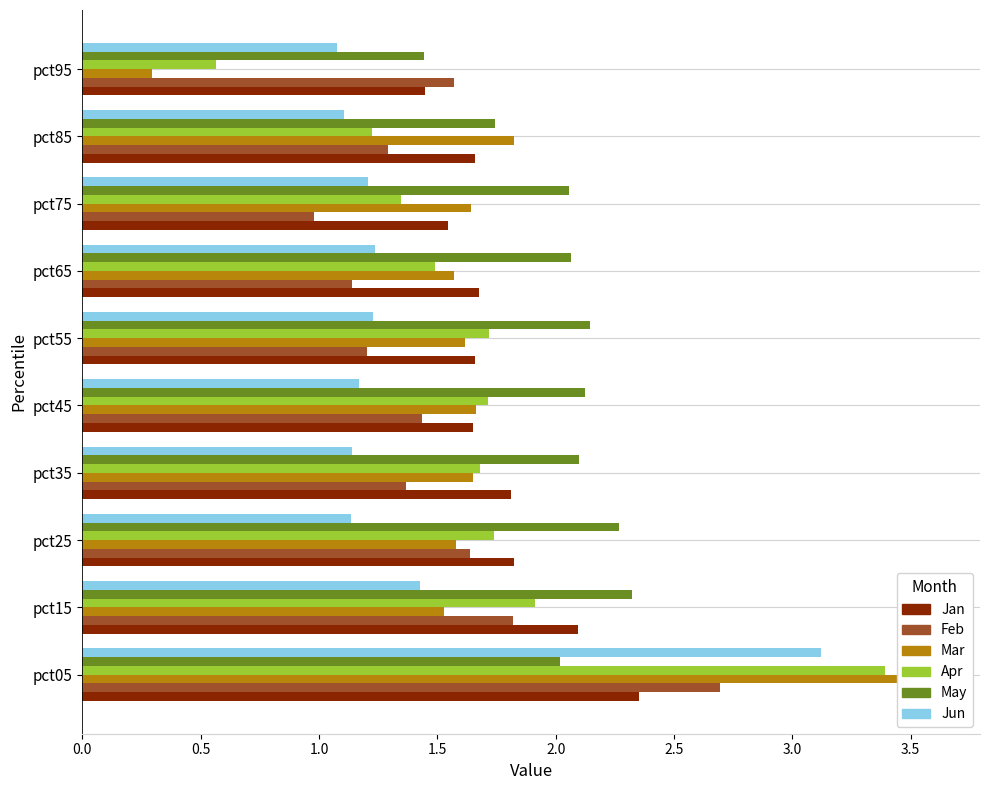

Reading left to right, list all the values displayed in this chart.

Jan: 2.4	2.1	1.8	1.8	1.6	1.7	1.7	1.5	1.7	1.4
Feb: 2.7	1.8	1.6	1.4	1.4	1.2	1.1	1.0	1.3	1.6
Mar: 3.6	1.5	1.6	1.7	1.7	1.6	1.6	1.6	1.8	0.3
Apr: 3.4	1.9	1.7	1.7	1.7	1.7	1.5	1.3	1.2	0.6
May: 2.0	2.3	2.3	2.1	2.1	2.1	2.1	2.1	1.7	1.4
Jun: 3.1	1.4	1.1	1.1	1.2	1.2	1.2	1.2	1.1	1.1